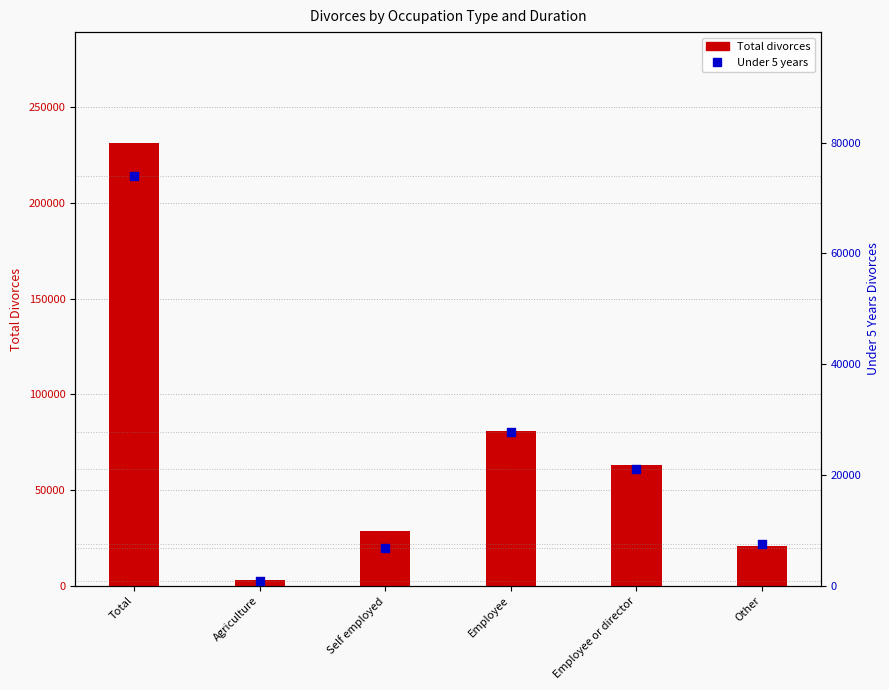

Is the value of Under 5 years at Employee or director greater than the value of Total at Employee or director?

No